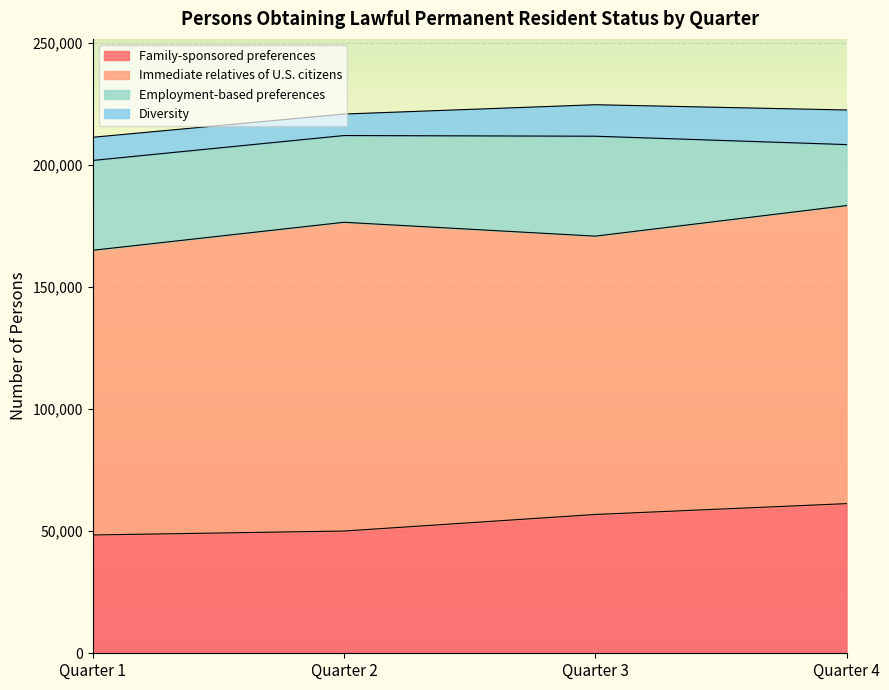

What is the smallest value displayed?

8801